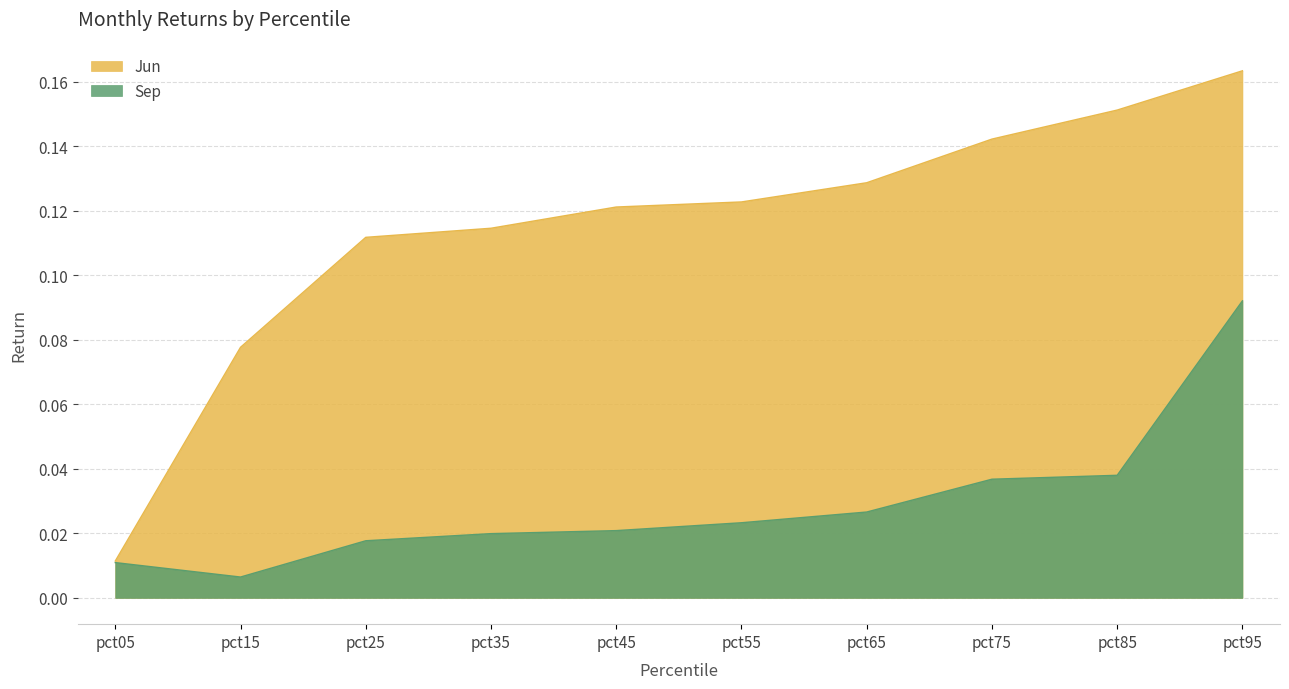

True or false: Jun has more than 1 interior local peaks.

False